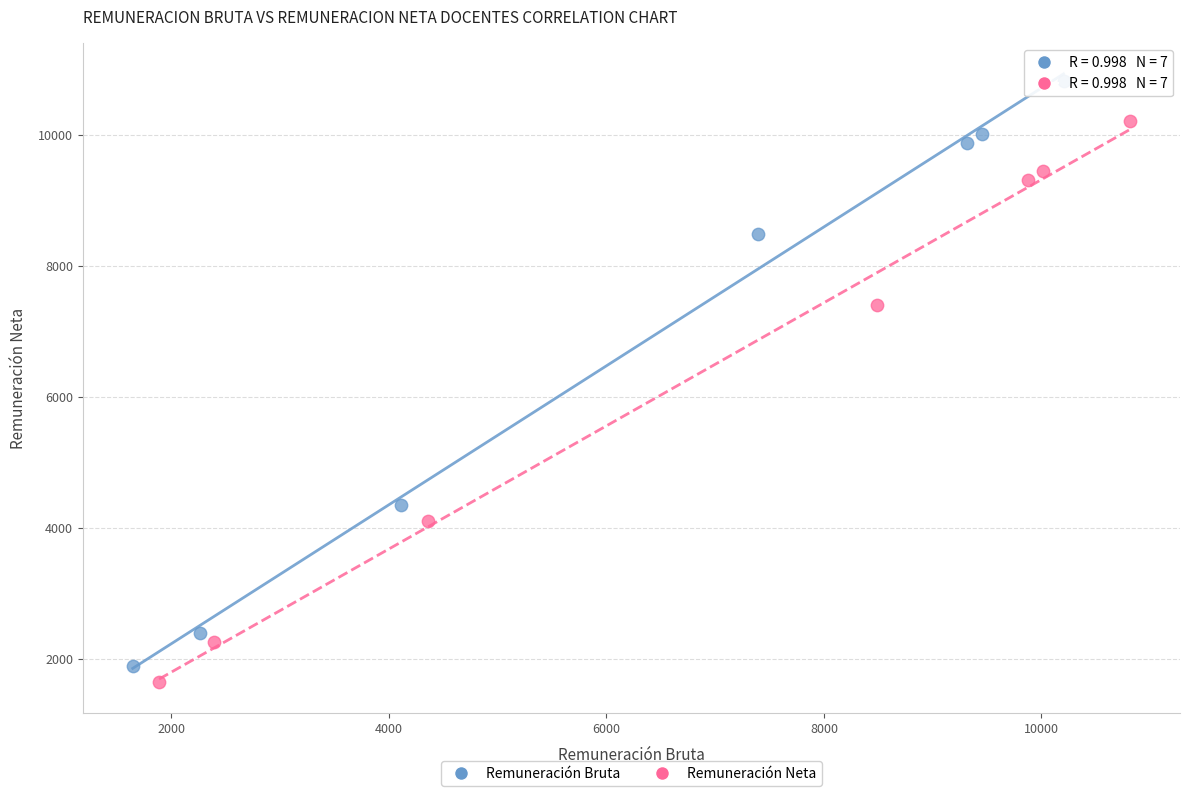

What are all the series names shown in the legend?

Remuneración Bruta, Remuneración Neta